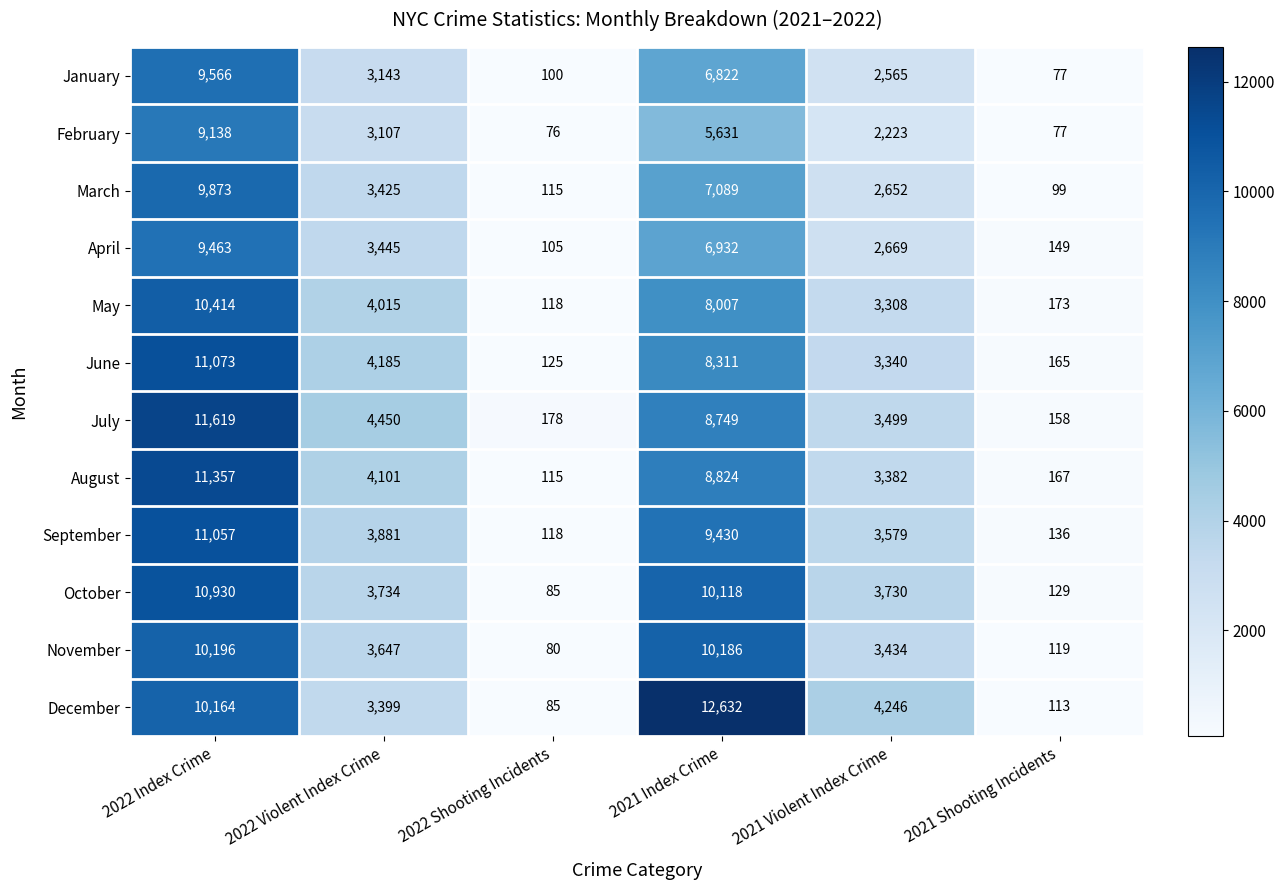

How many data points does each series have?

6